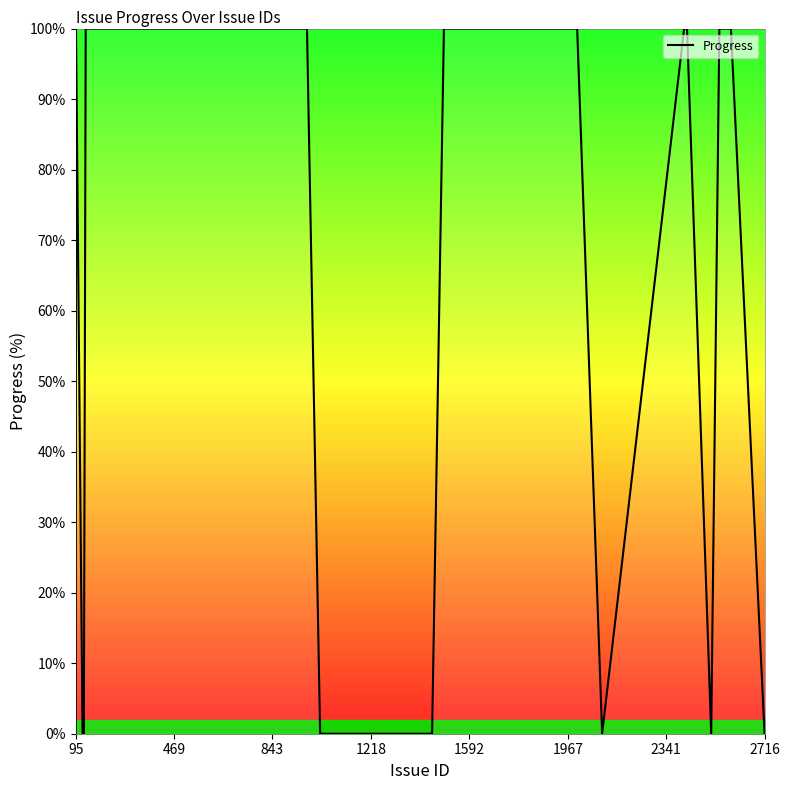

What is the difference between the maximum and minimum values?

100